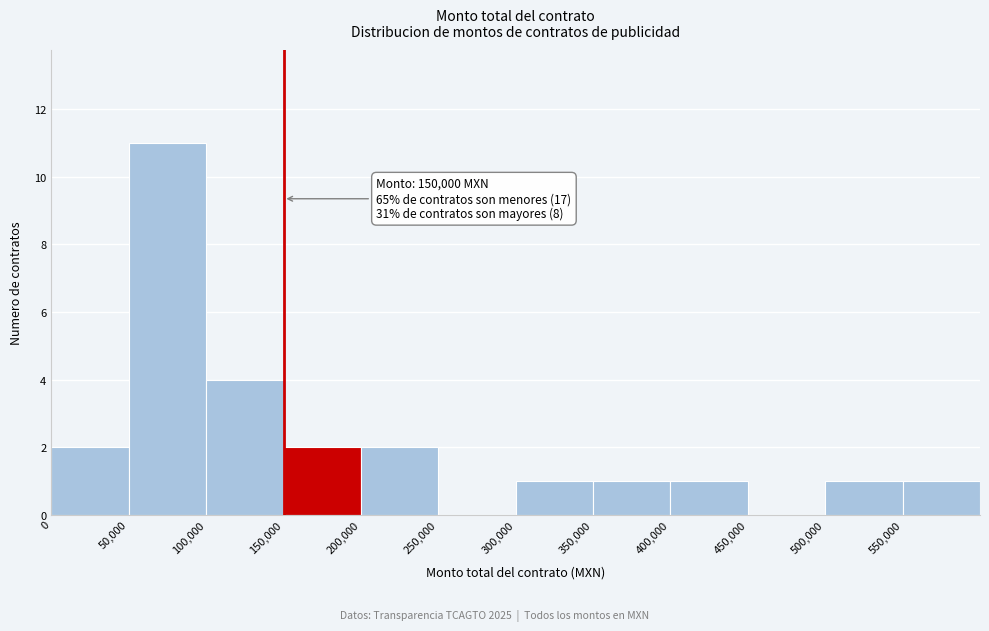

Which range on the x-axis has the tallest bar?

50000 to 100000